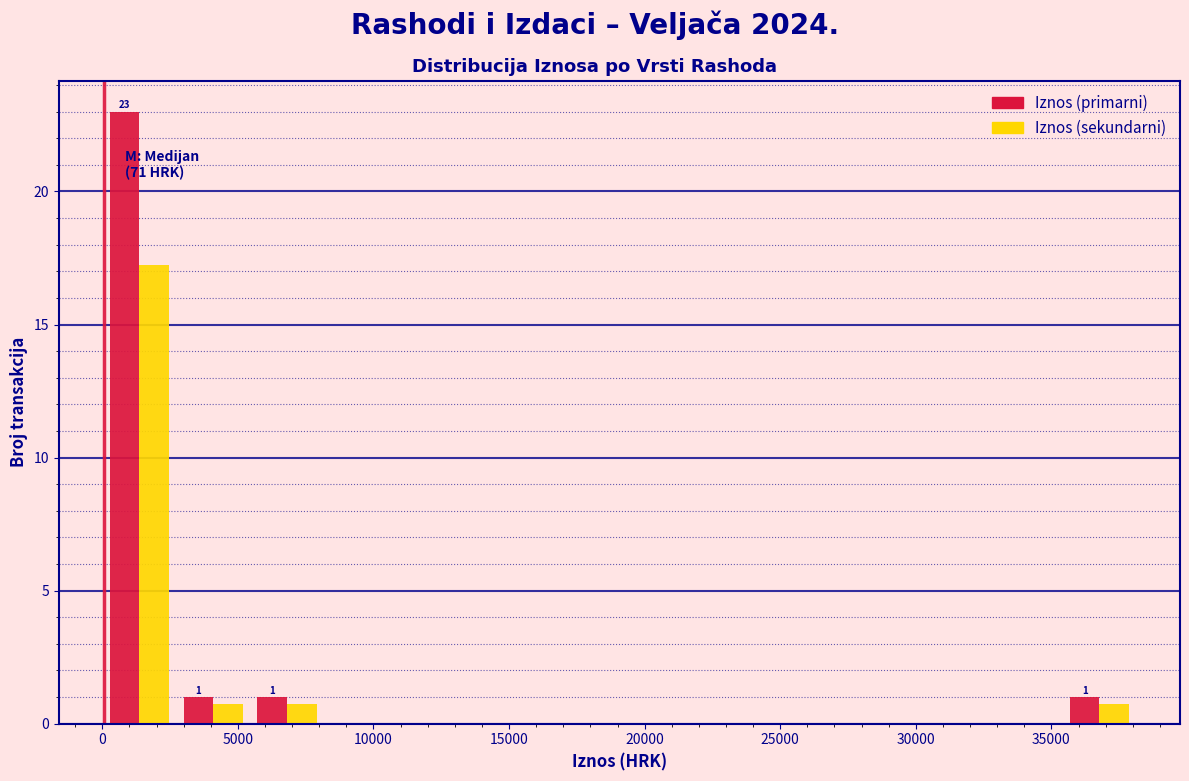

In the Iznos (sekundarni) series, which range on the x-axis has the tallest bar?

0 to 2500